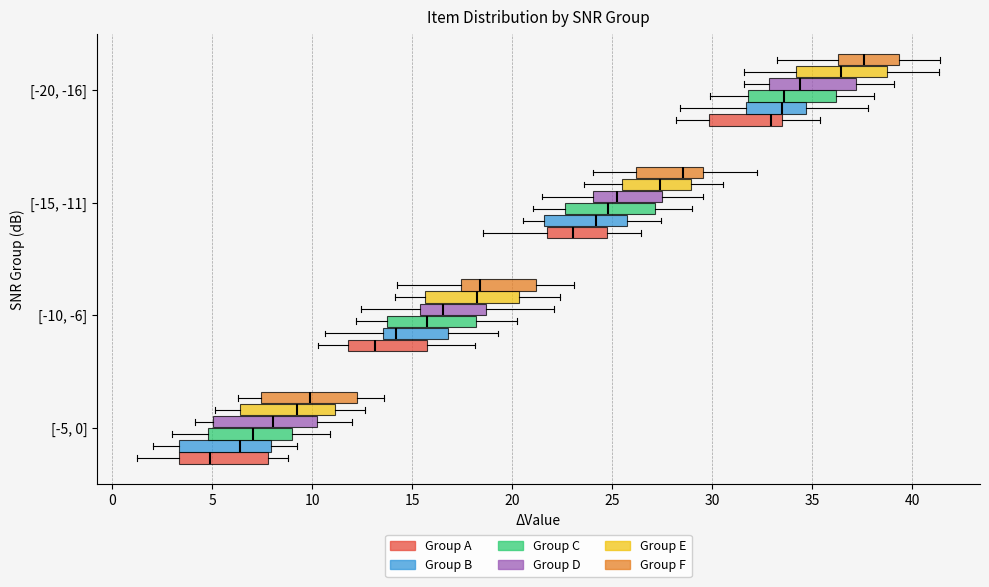

Where is the right edge of the box for [-20, -16] (Group F) on the x-axis? The values are not printed on the chart, so give them approximately, as read against the axis.

39.5